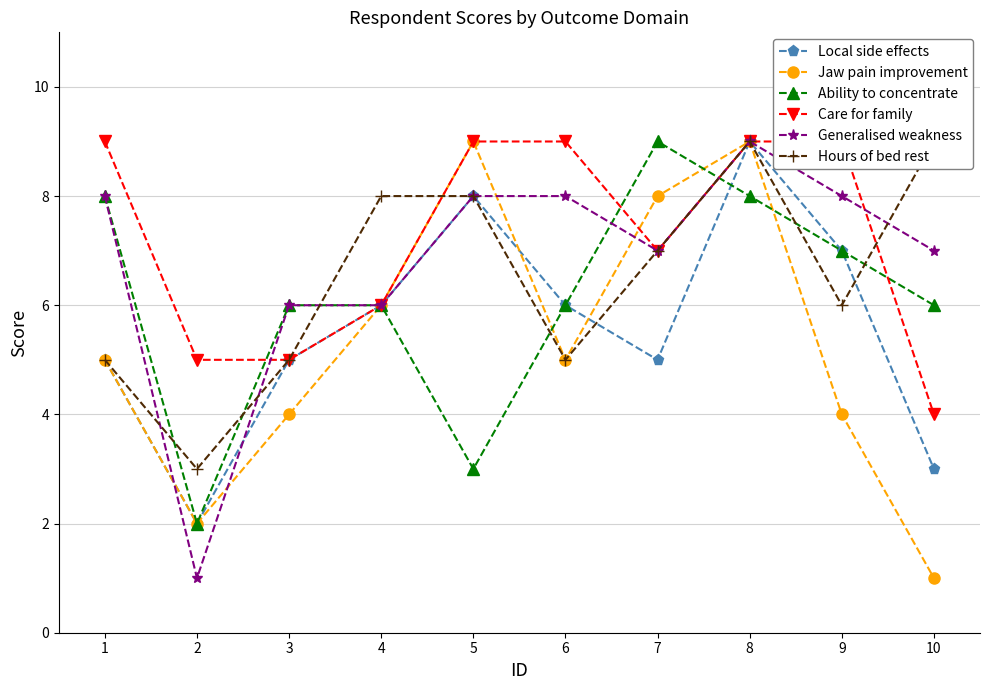

Rank the series at 2 from lowest to highest value.

Generalised weakness, Local side effects, Jaw pain improvement, Ability to concentrate, Hours of bed rest, Care for family